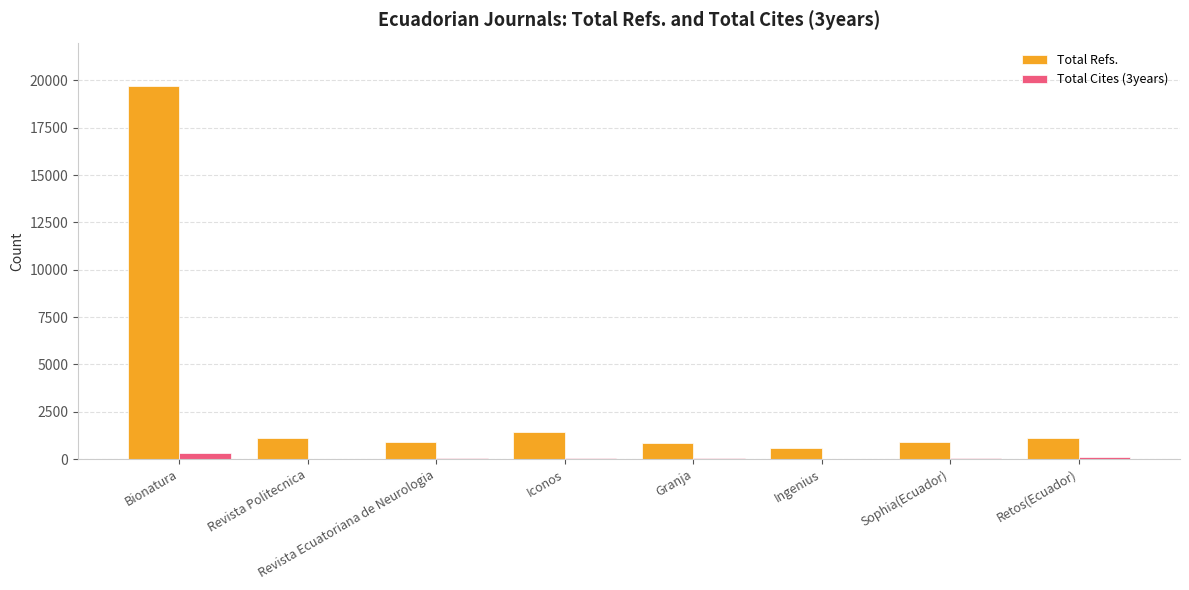

At which category does the chart reach its peak across all series?

Bionatura